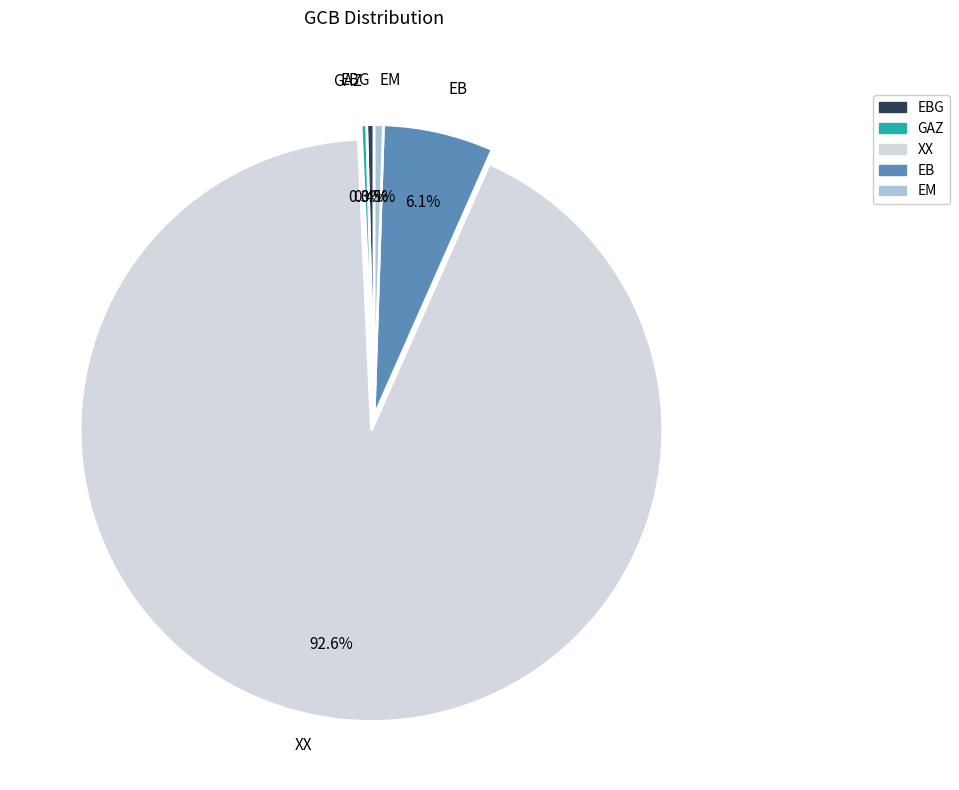

To the nearest percent, what is the difference between the largest and smallest slice percentages?

92%